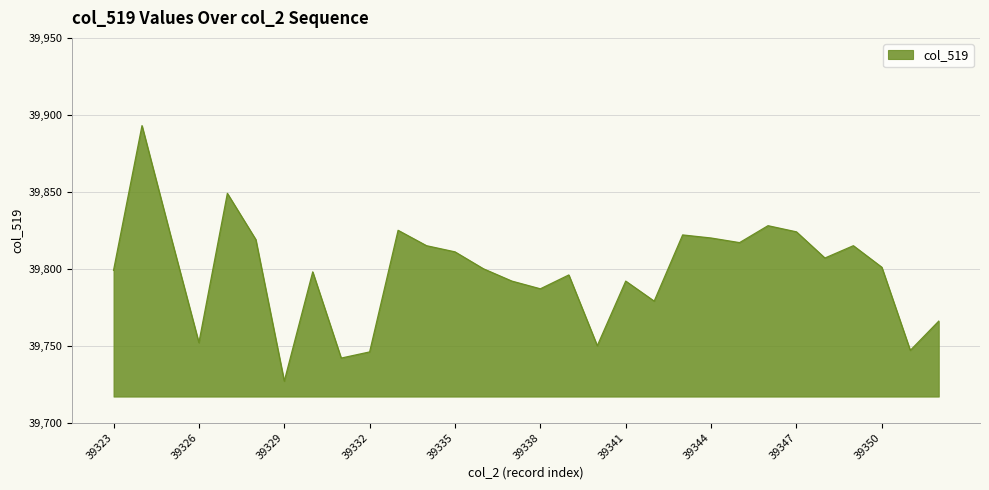

What is the difference between the maximum and second lowest values?

151